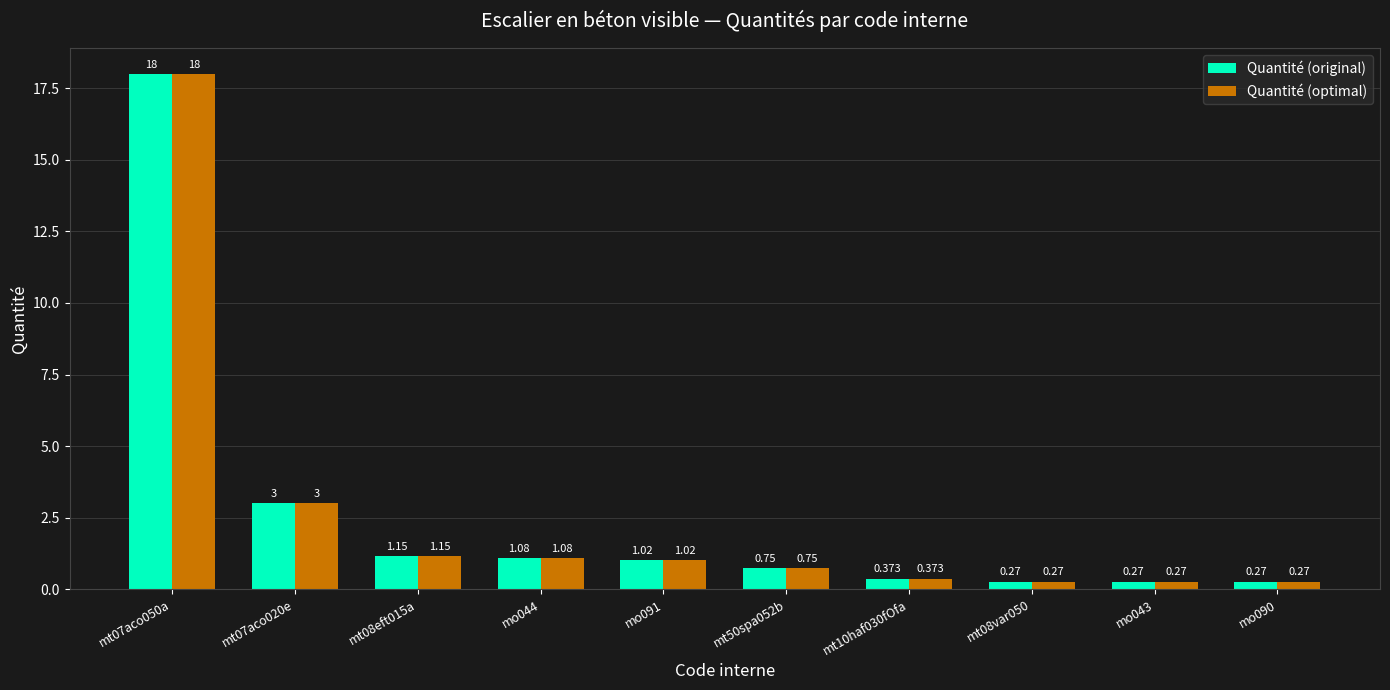

How many data points does each series have?

10